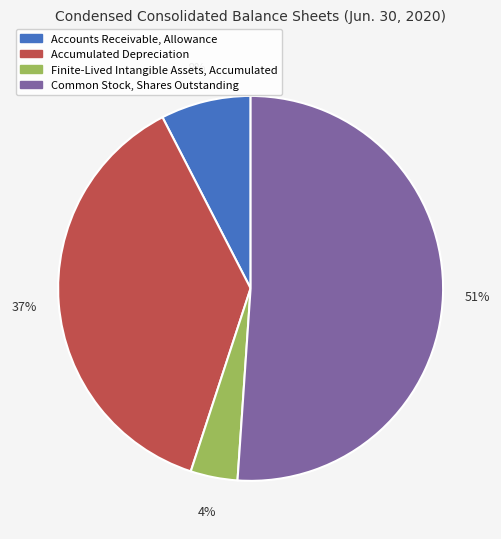

Combined, do Finite-Lived Intangible Assets, Accumulated and Accounts Receivable, Allowance account for over 50%?

No